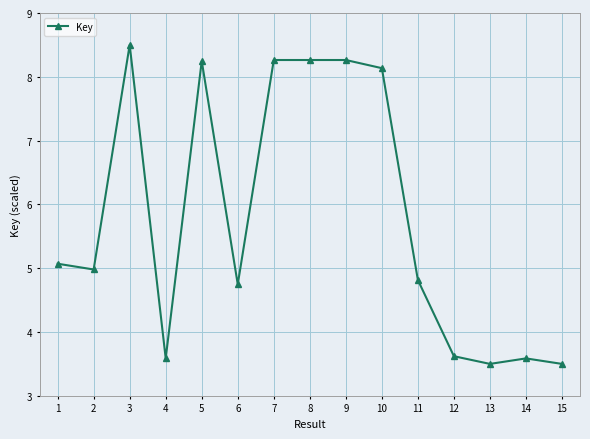

How many lines are shown in the chart?

1